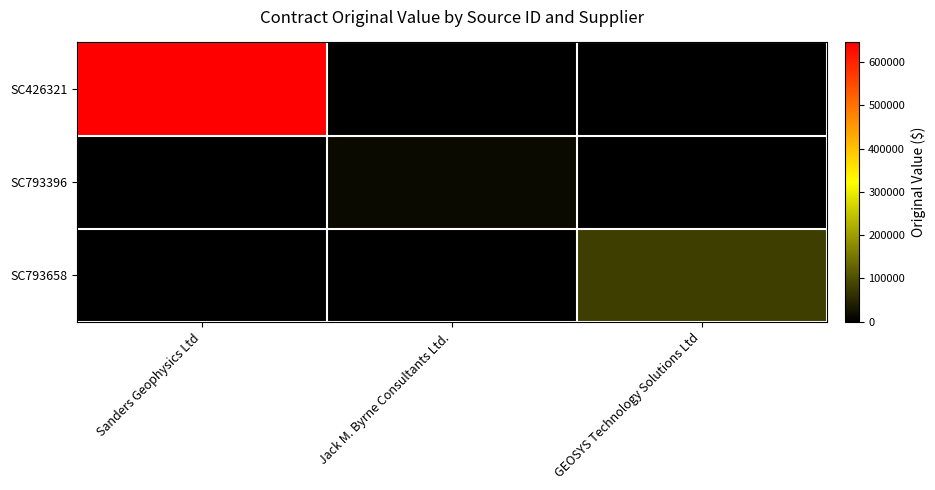

What is the greatest value displayed?

645056.0